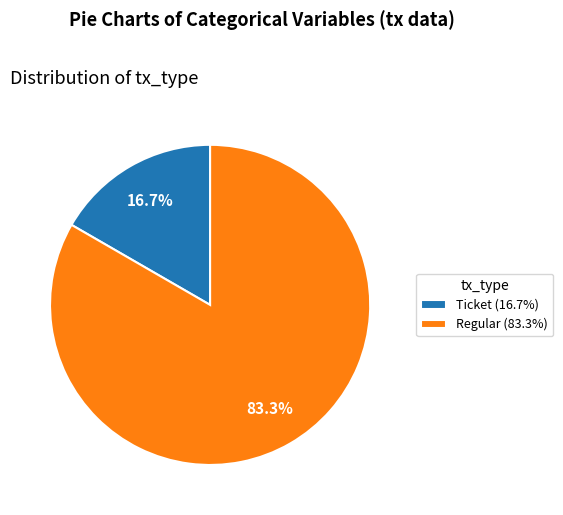

Does any single category account for the majority?

Yes